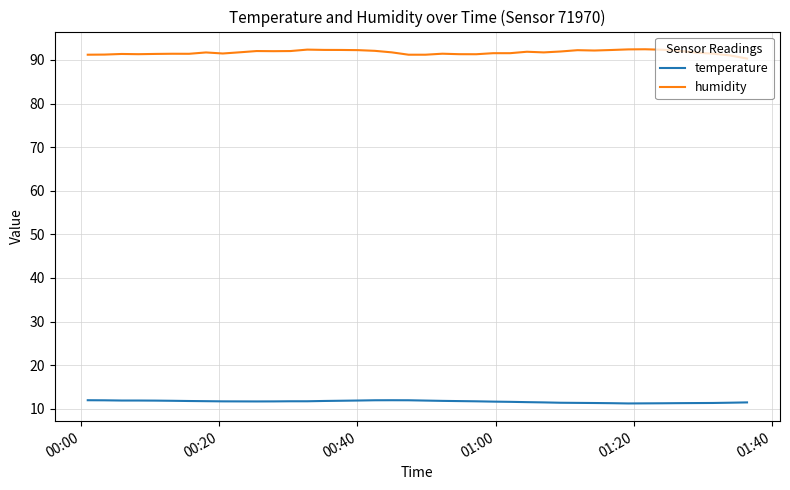

What is the greatest value displayed?

92.4